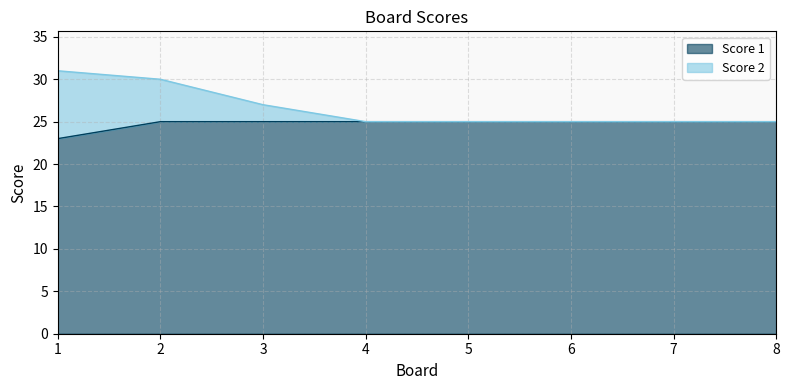

What are all the series names shown in the legend?

Score 1, Score 2